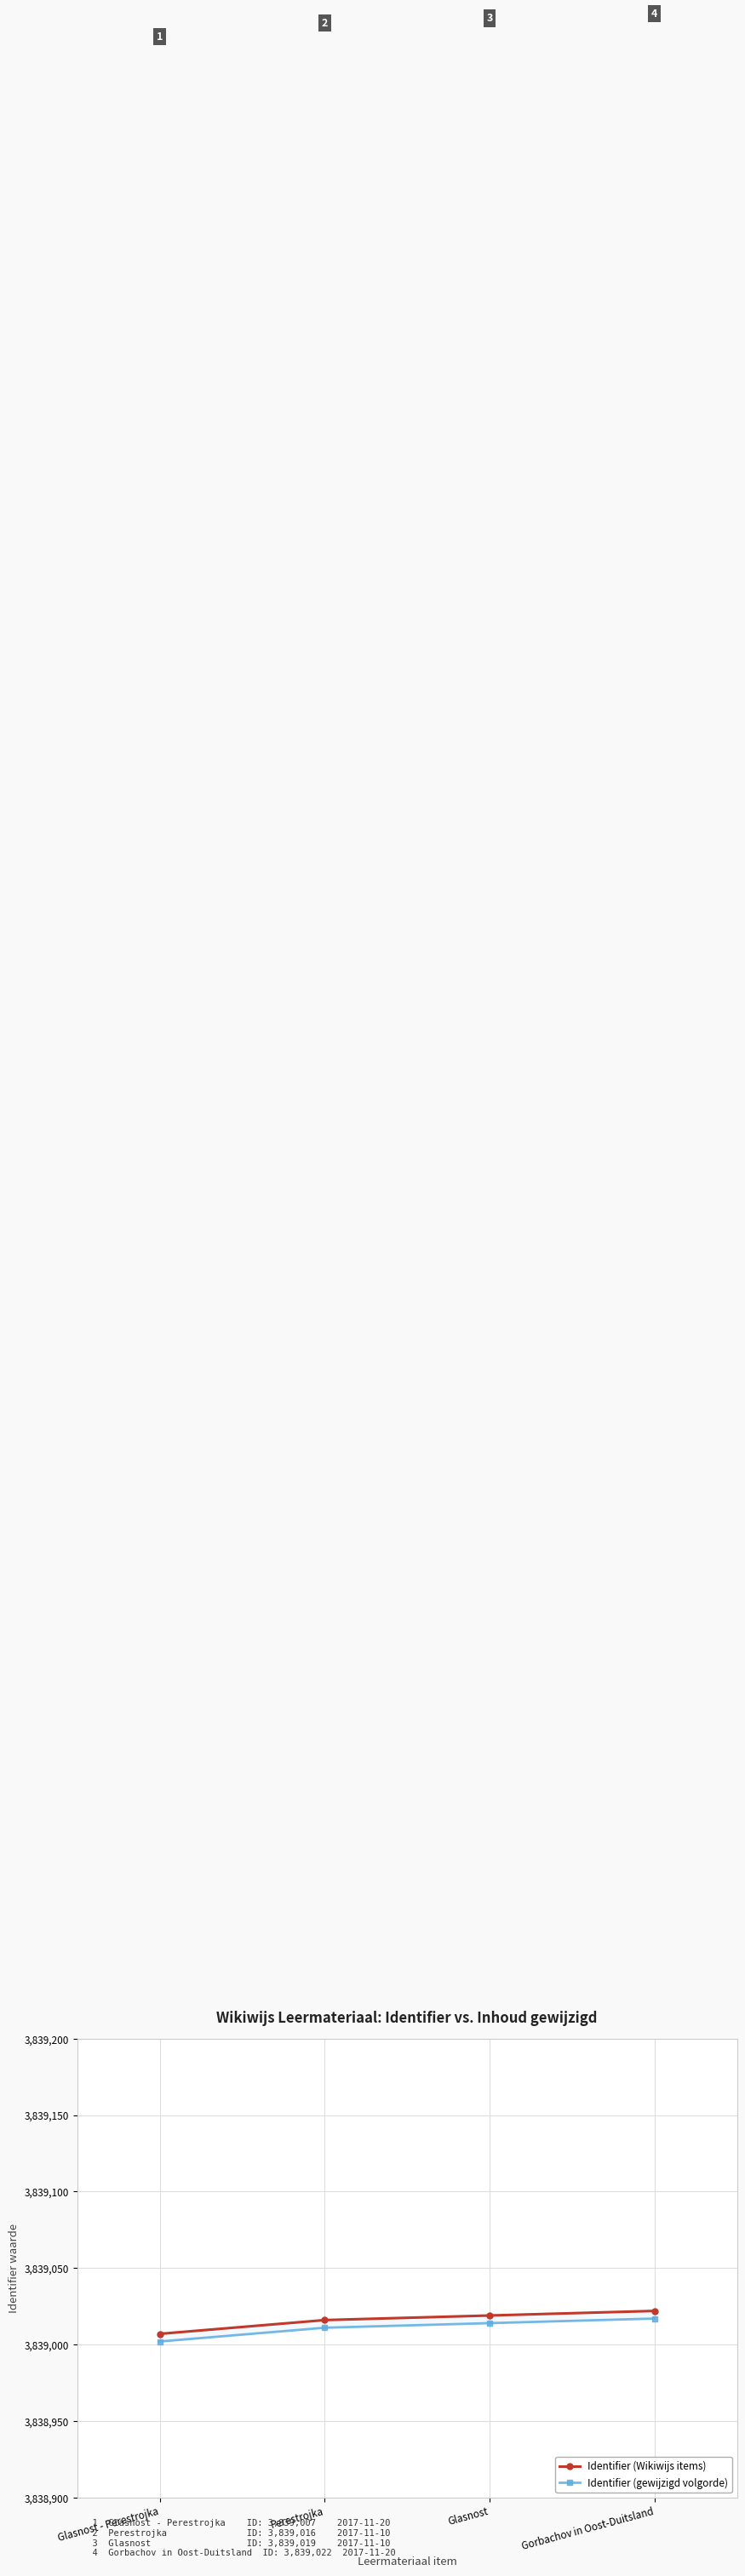

What is the label of the 4th point from the right?

Glasnost - Perestrojka